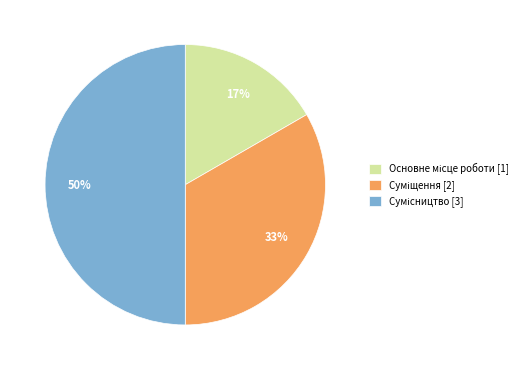

To the nearest percent, what is the average slice percentage?

33%